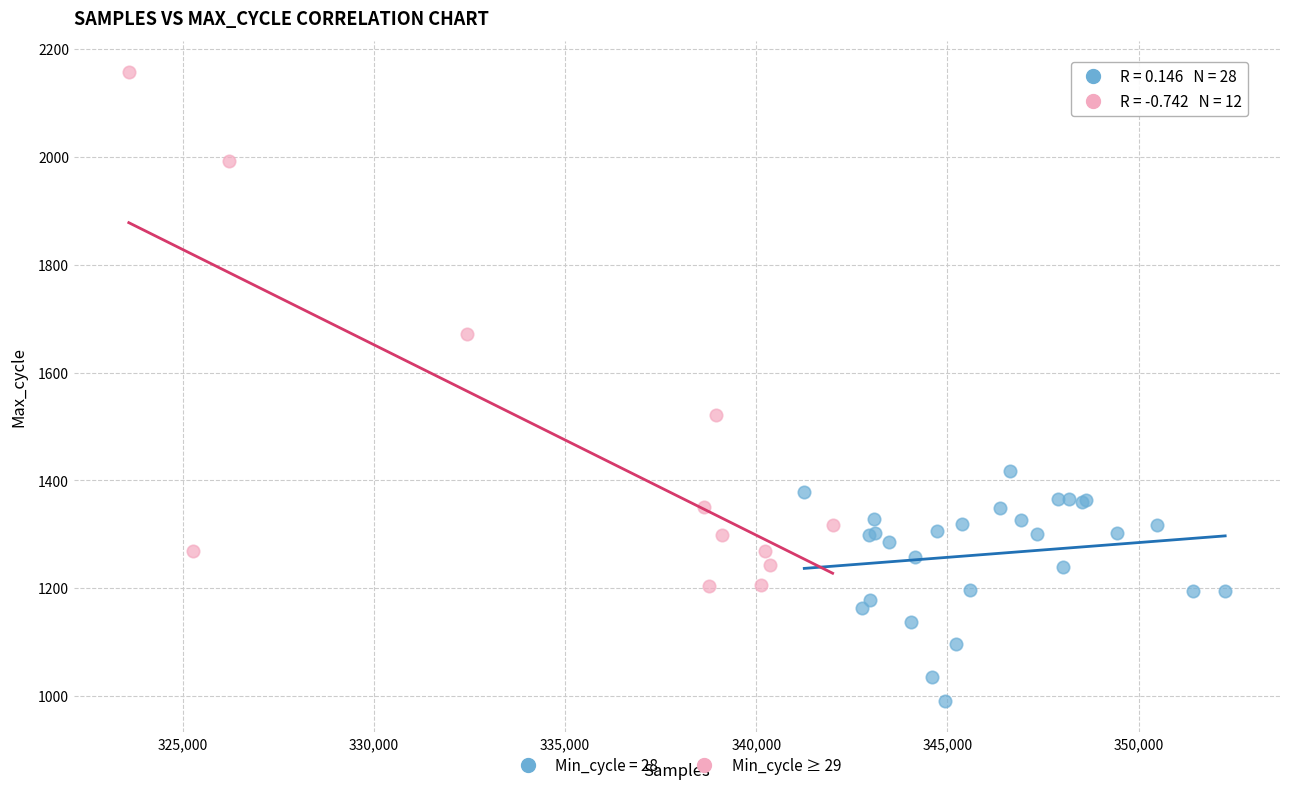

Which series contains the lowest Y value?

Min_cycle = 28